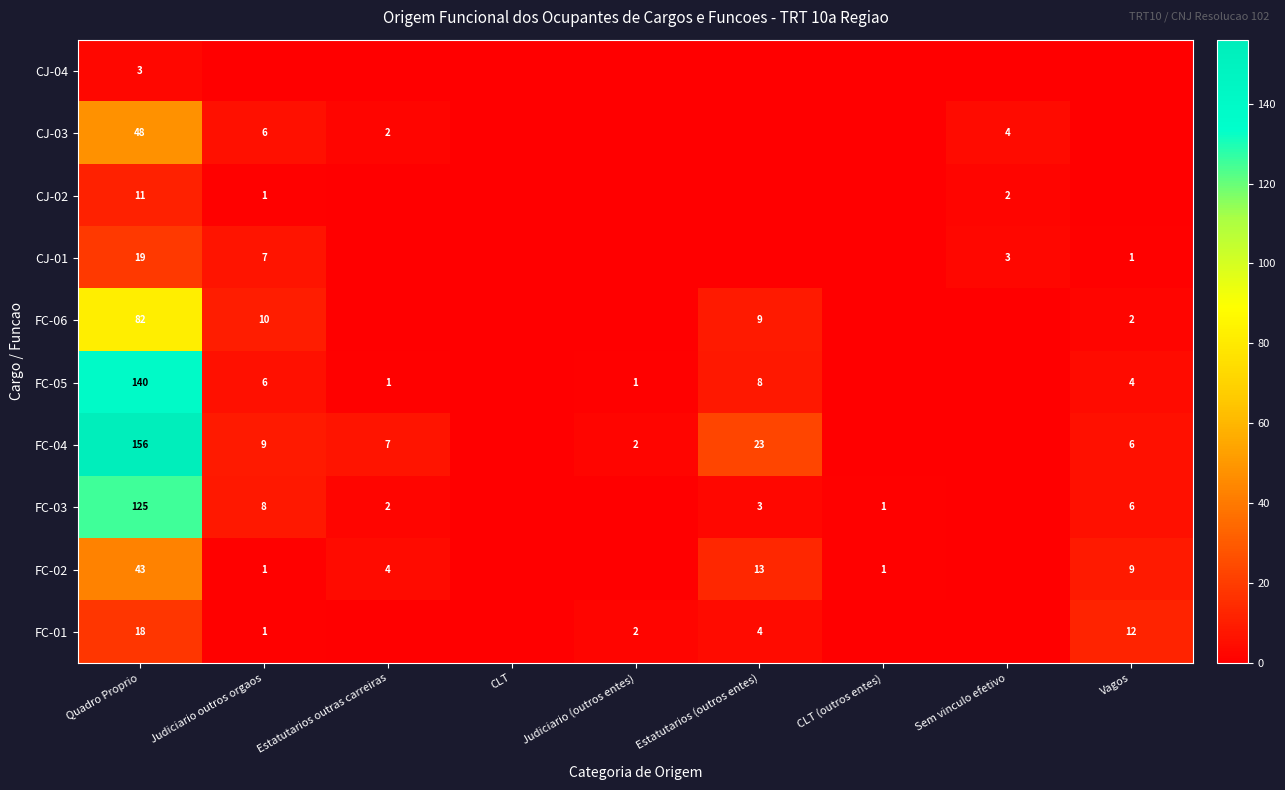

True or false: FC-03 has a value of 82 at Quadro Proprio.

False